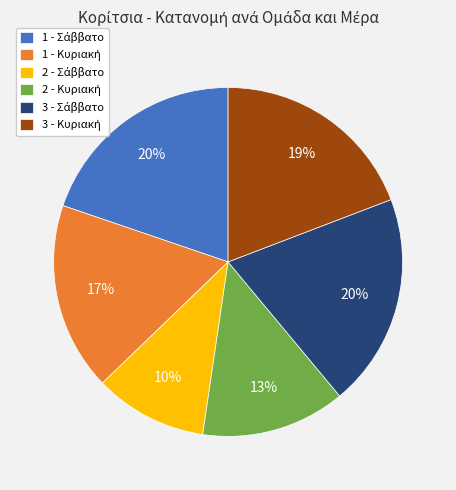

To the nearest percent, what is the average slice percentage?

17%